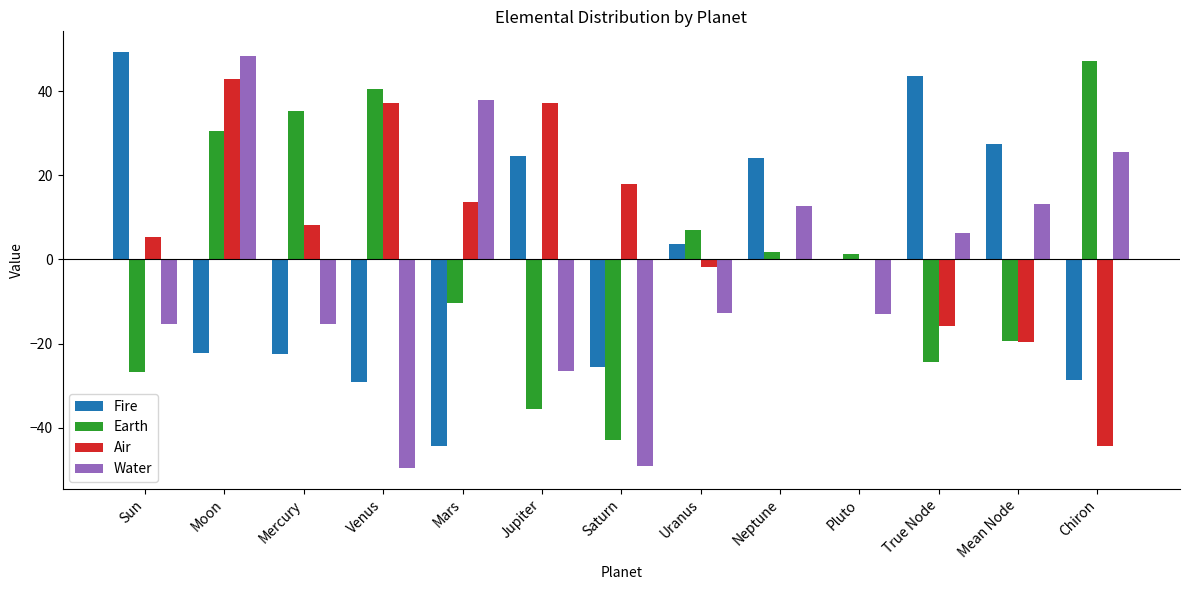

What is the highest value of the Water series?

48.5